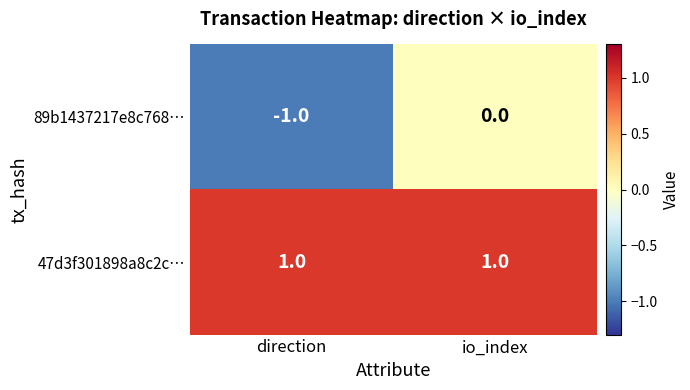

At which category is the sum across all series the highest?

io_index